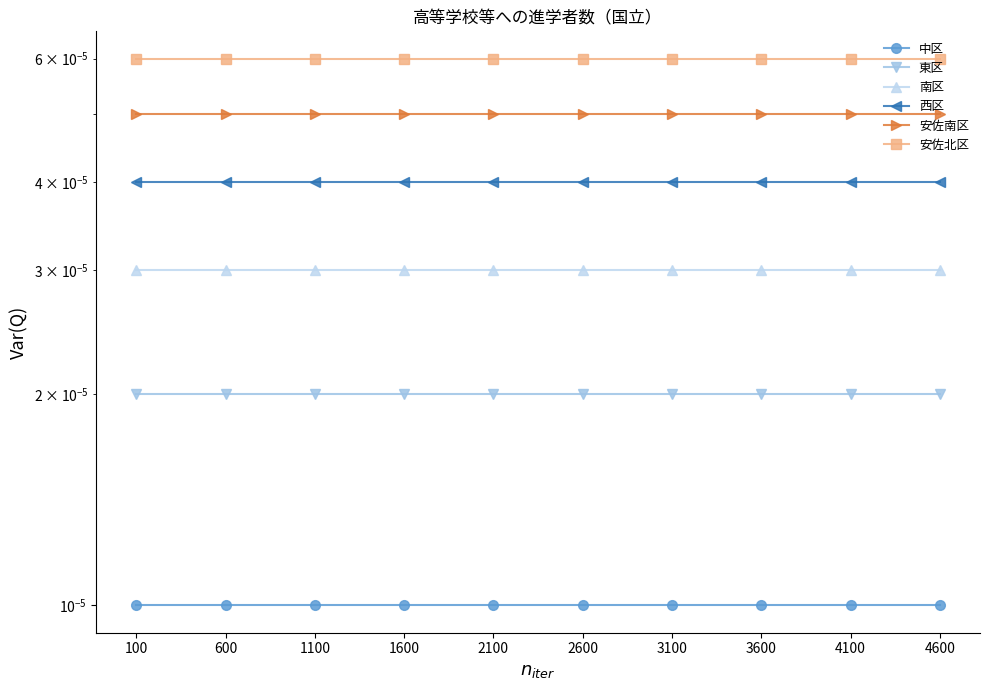

True or false: 南区 and 西区 intersect in this chart.

False